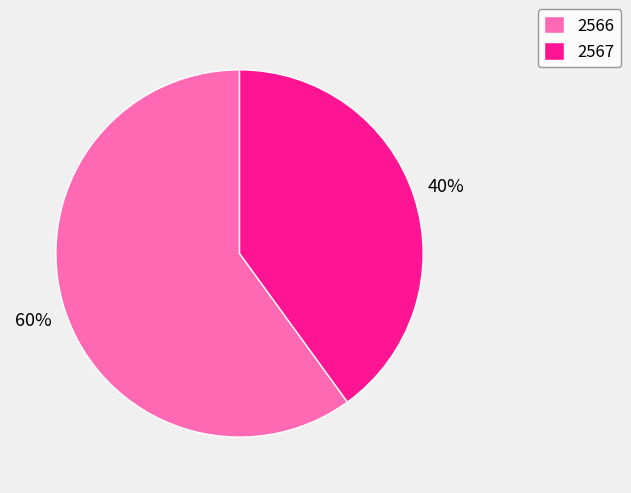

Approximately how many times larger is the value at 2566 compared to 2567?

1.5